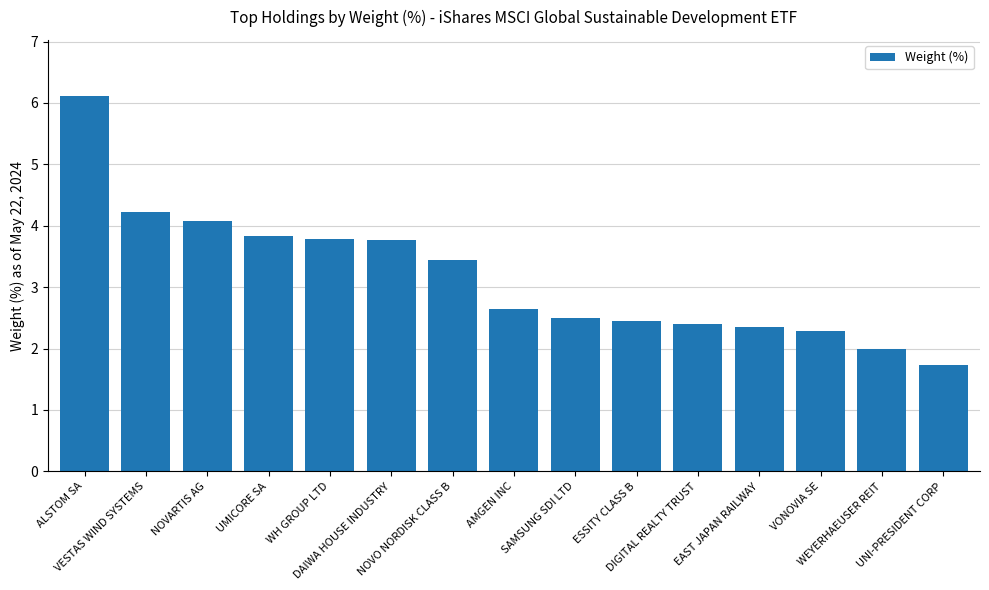

What is the sum of the values at UNI-PRESIDENT CORP and ESSITY CLASS B?

4.2